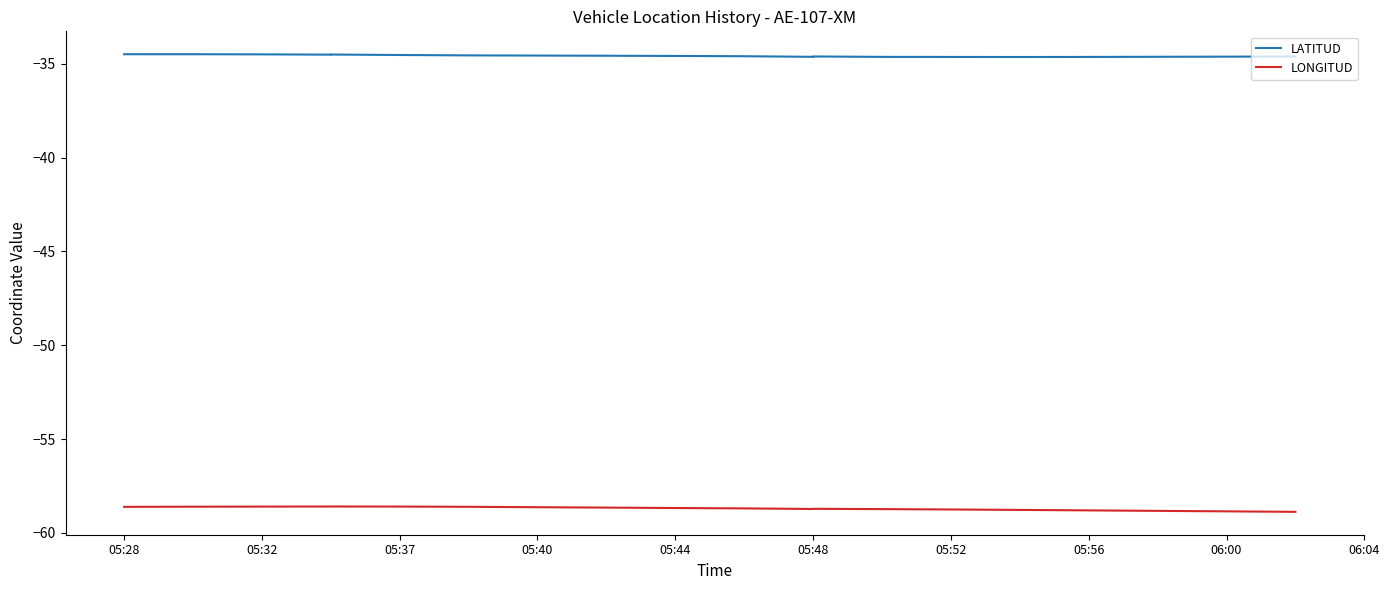

List the series in order of their peak value, highest first.

LATITUD, LONGITUD